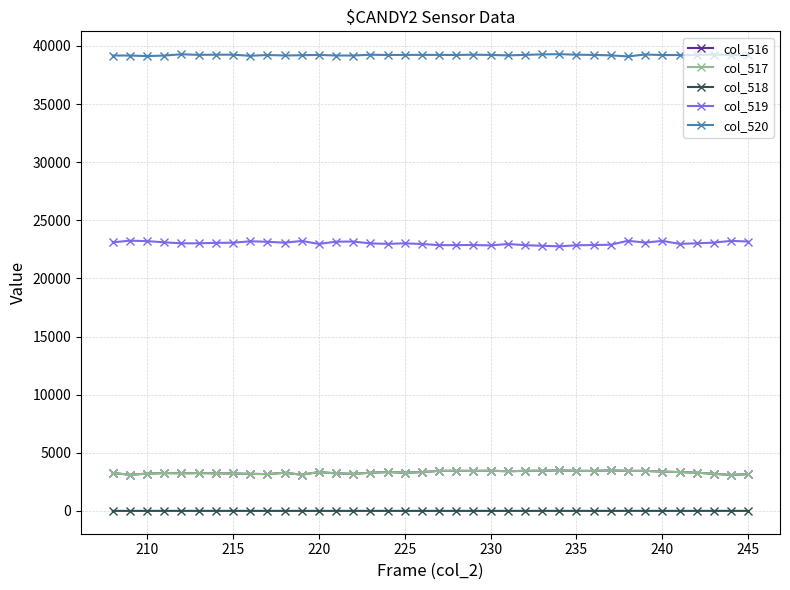

True or false: col_520 and col_517 intersect in this chart.

False